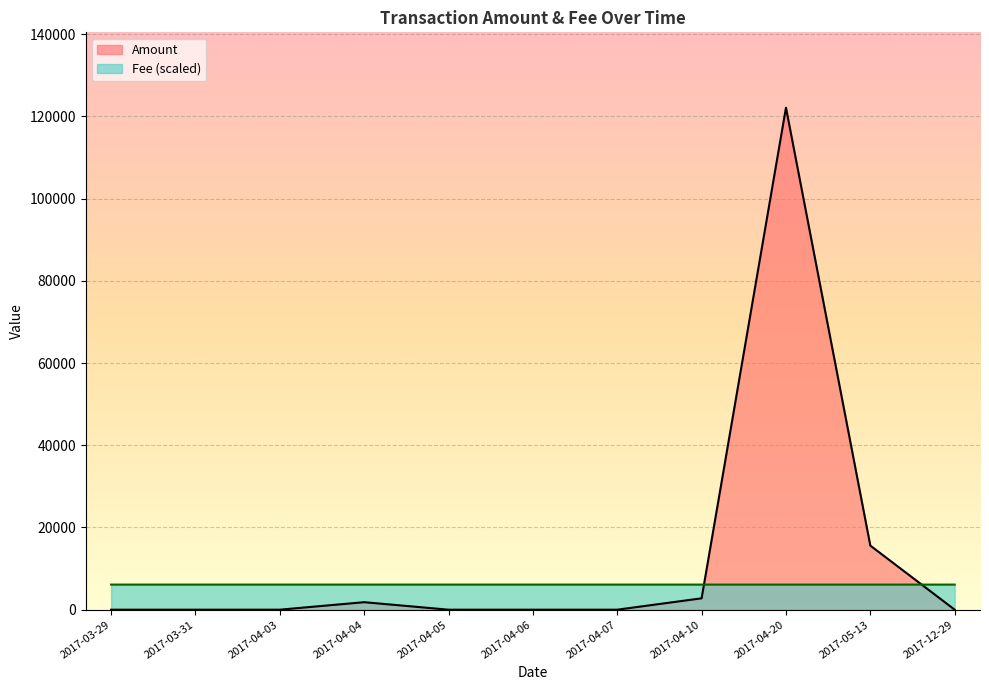

At which label does Amount reach its peak?

2017-04-20